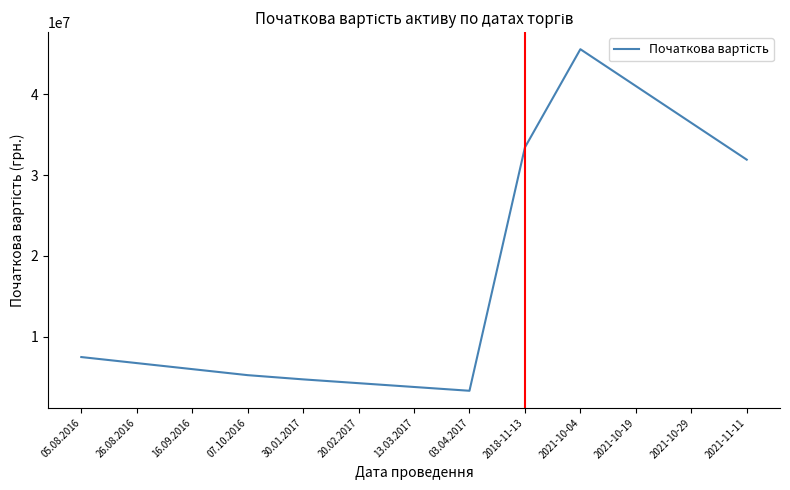

At which category does the data reach its first local peak?

2021-10-04